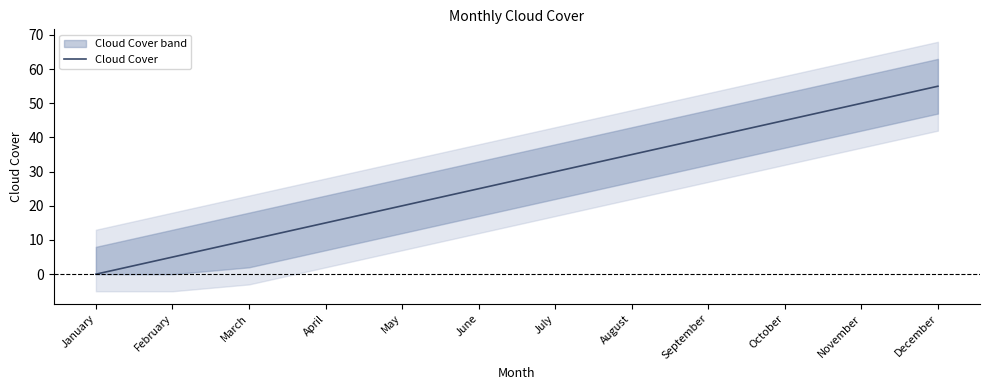

The value at March is 6. True or false?

False